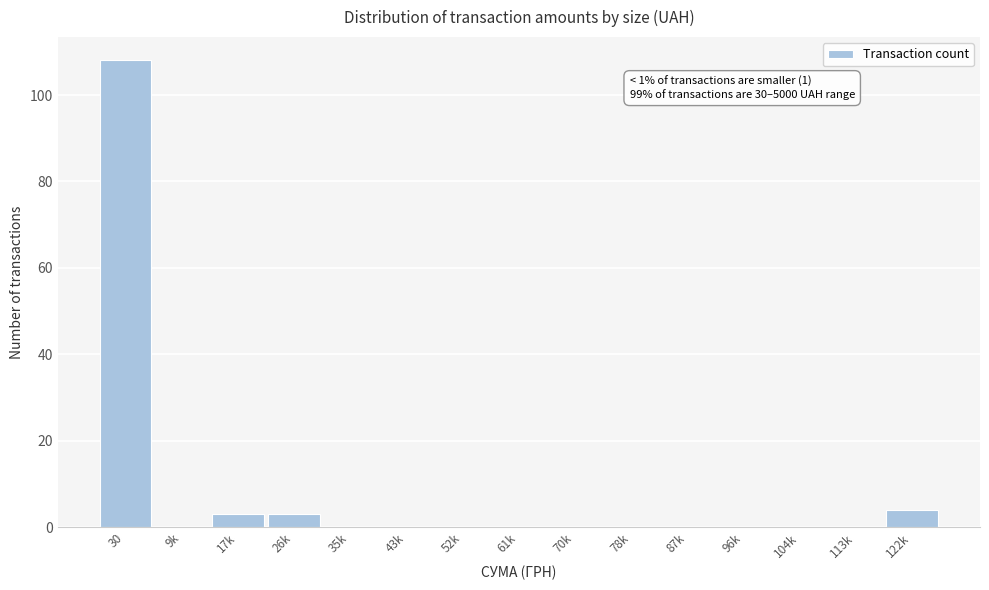

Reading right to left, transcribe all the data shown in this chart.

122k=4	113k=0	104k=0	96k=0	87k=0	78k=0	70k=0	61k=0	52k=0	43k=0	35k=0	26k=3	17k=3	9k=0	30=108